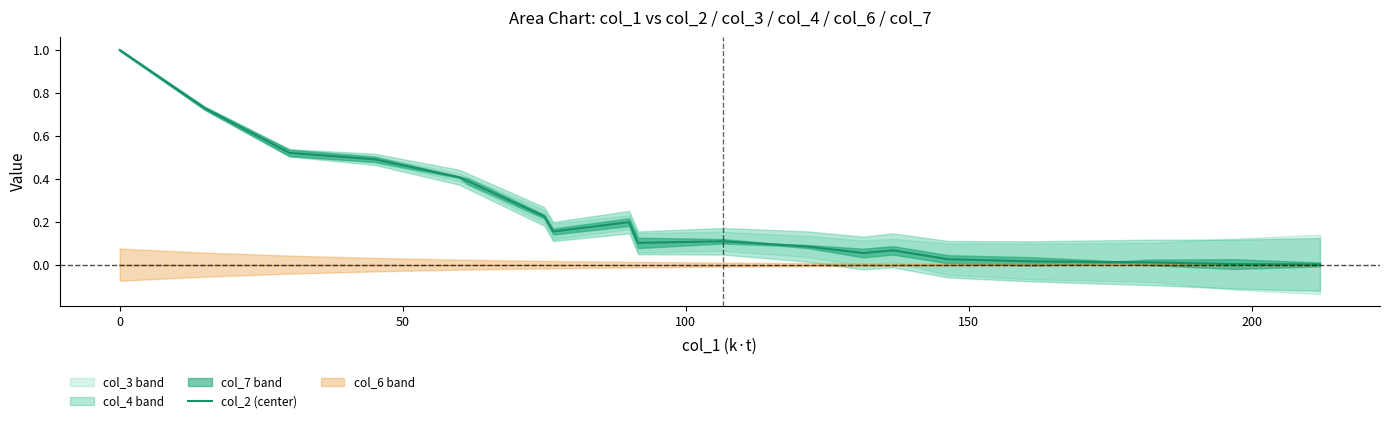

What is the maximum value for col_2 (center)?

1.0